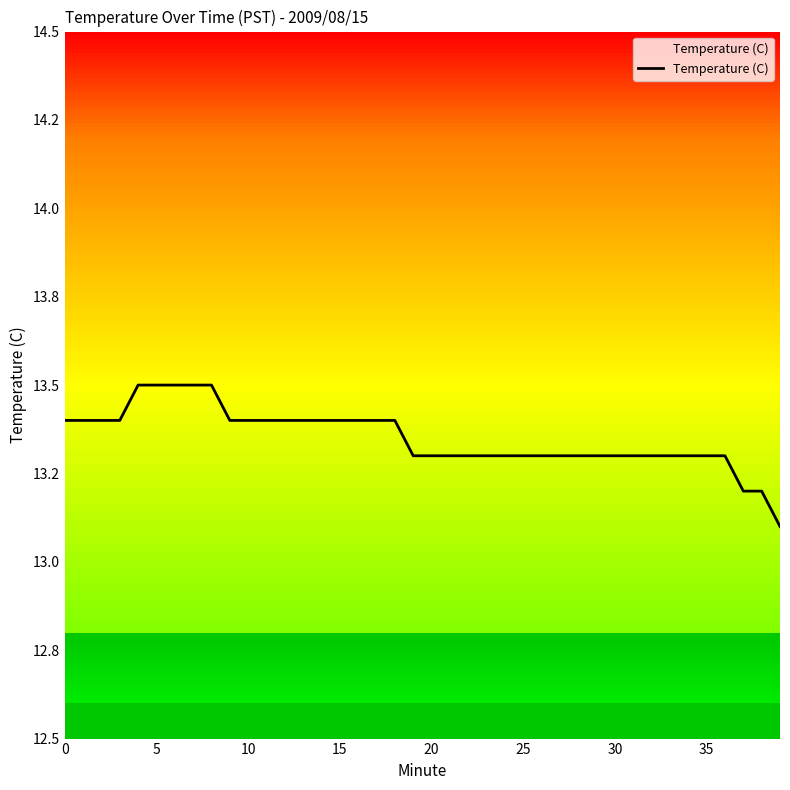

How many values are between 13 and 14?

40